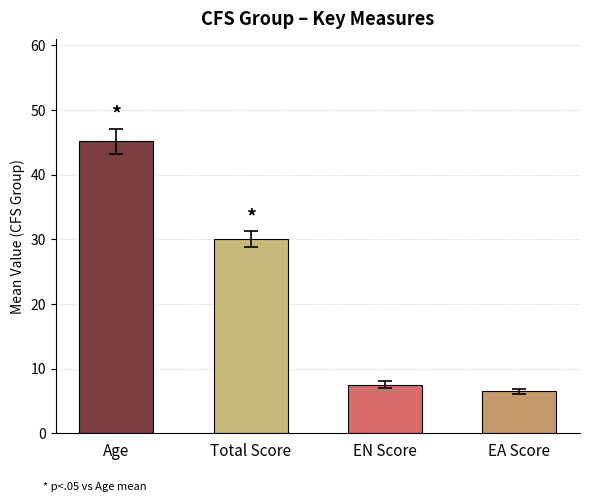

Is it true that the value at EN Score is 7.5?

True